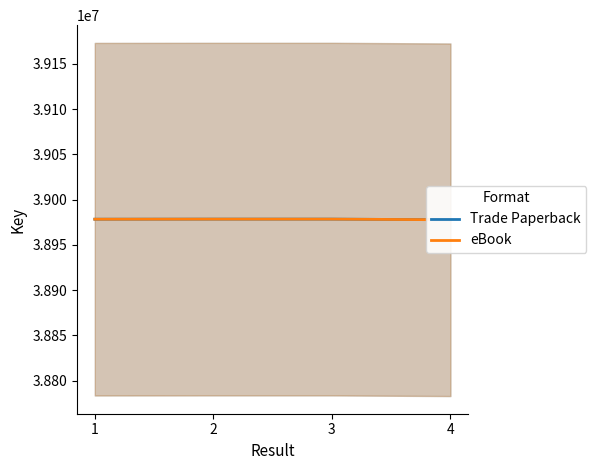

The eBook series shows 38978418 at 2. True or false?

True